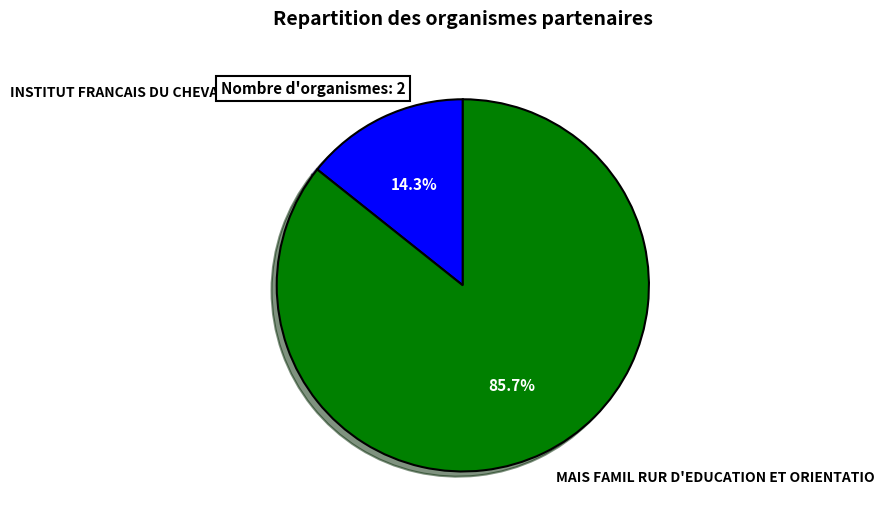

The INSTITUT FRANCAIS DU CHEVAL ET DE L'EQUITATION slice represents 14% of the pie. True or false?

True